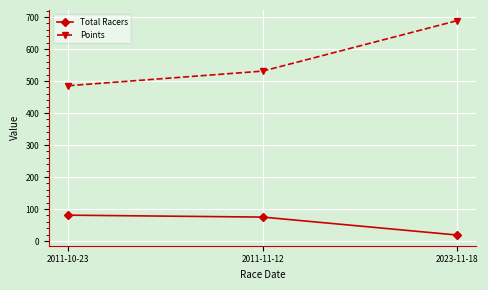

What is the spread (max minus min) of values at 2011-10-23?

404.5